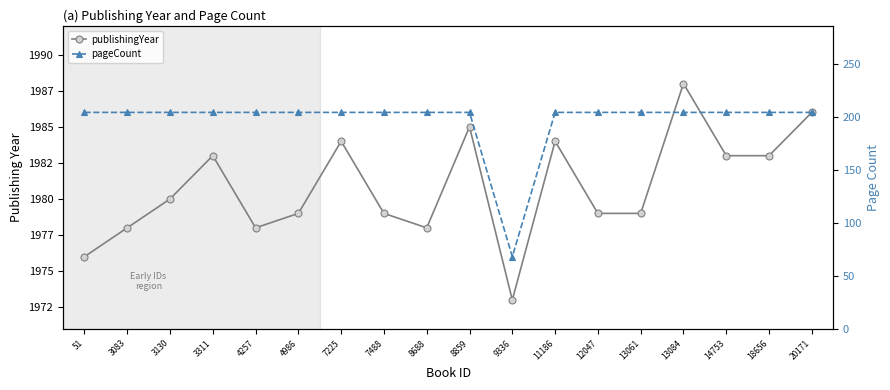

Which category has the lowest value in the pageCount series?

9336